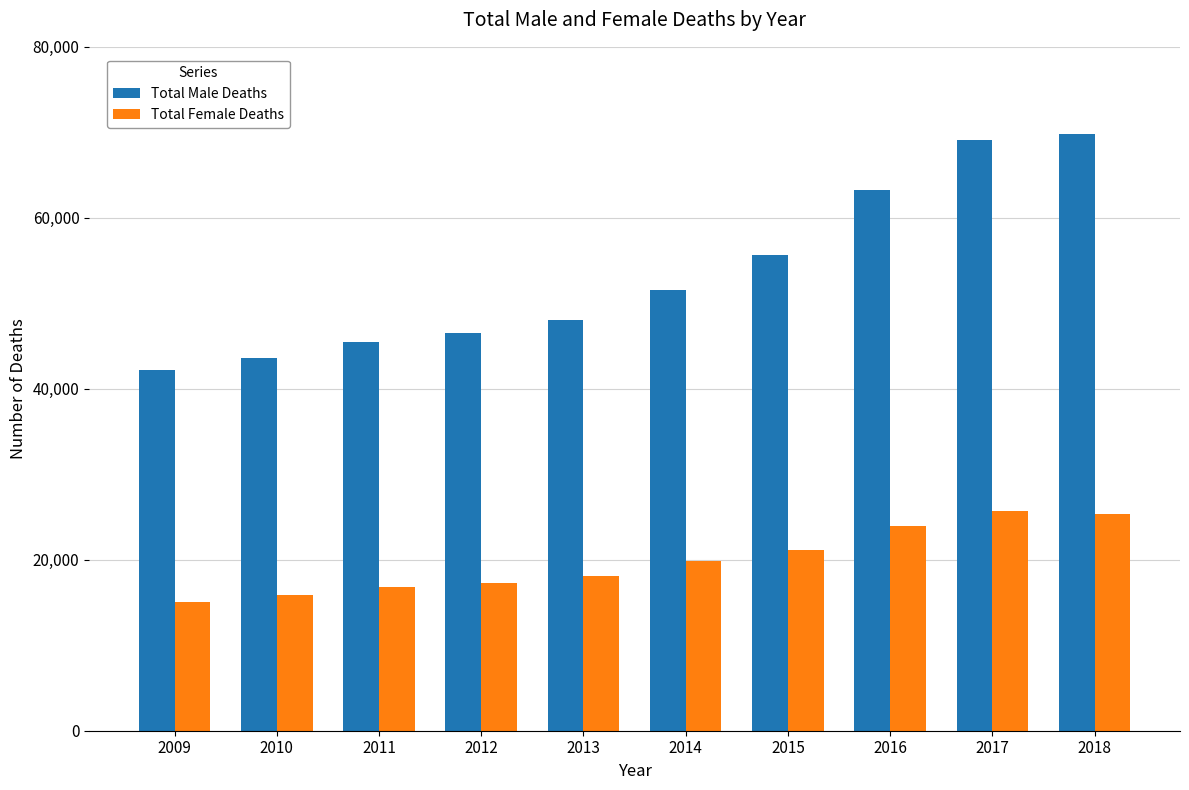

At how many categories does at least one series exceed 33041?

10